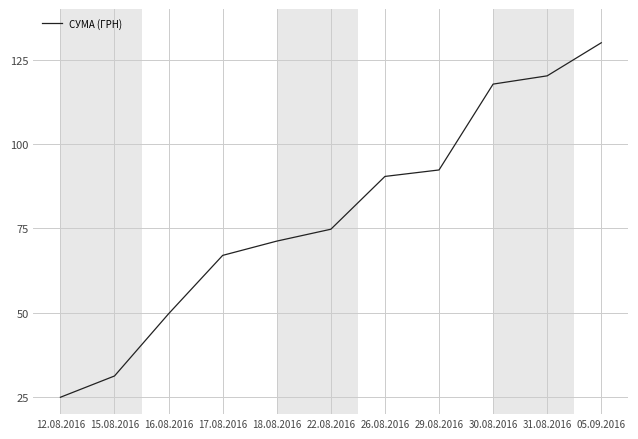

How many distinct data groups are displayed?

1